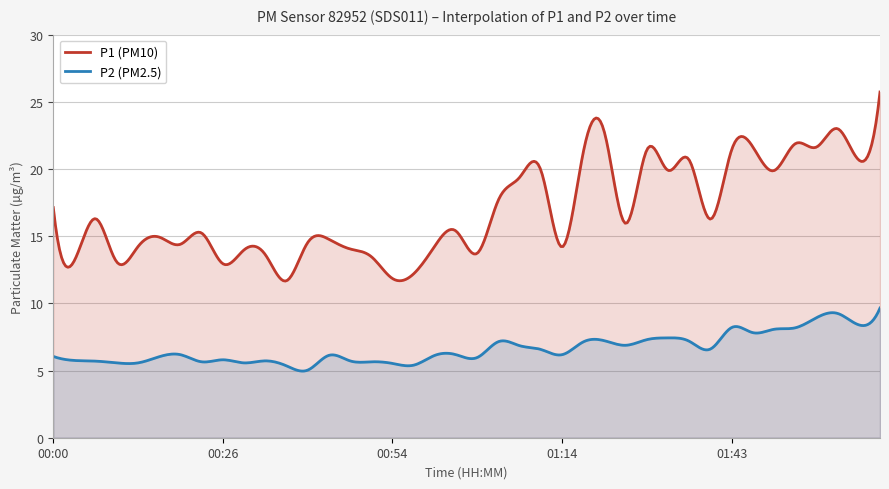

How many values in the P2 series are below 6?

15